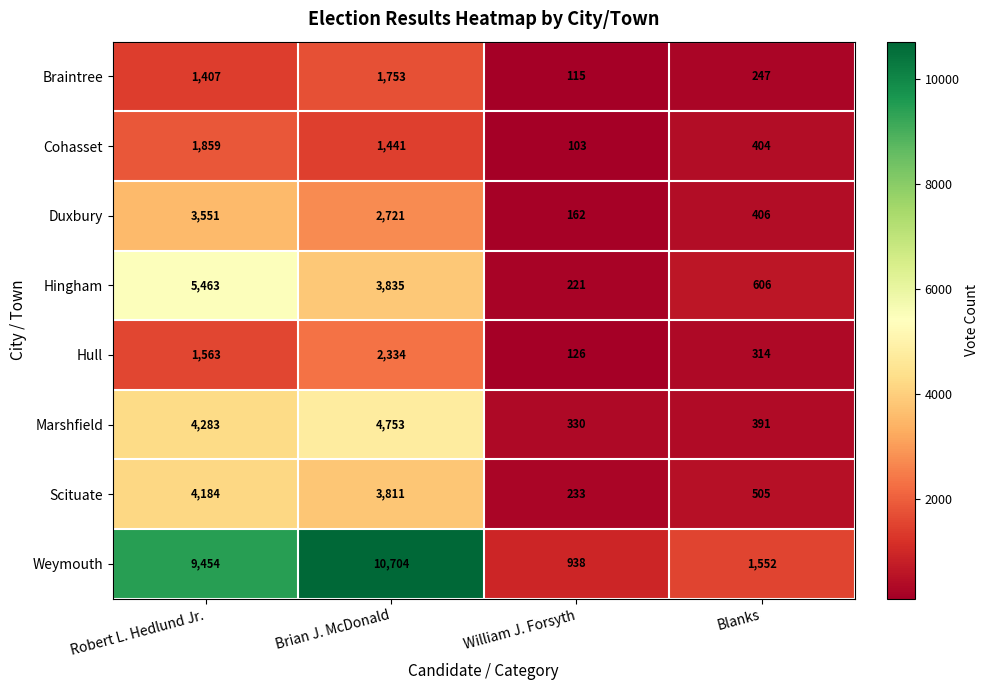

At which label is Cohasset closest to 981?

Brian J. McDonald